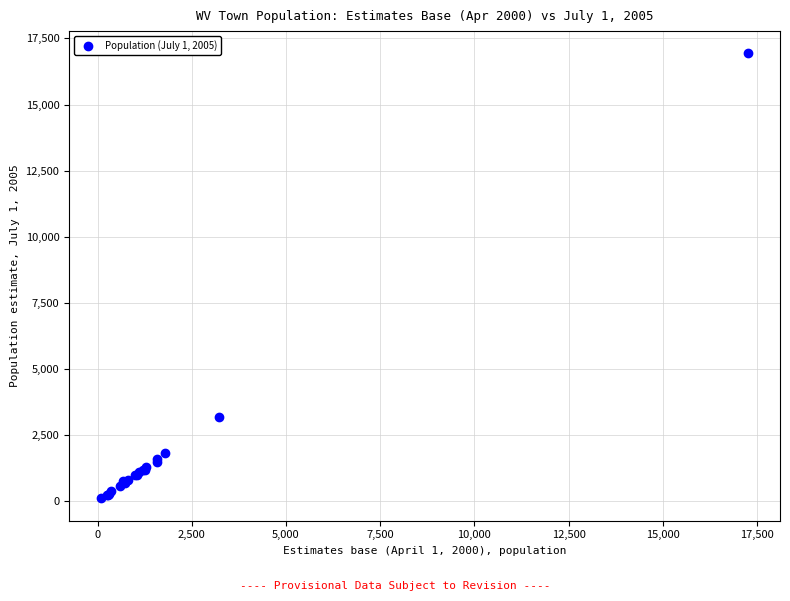

What Y value in the scatter plot is closest to 8520?

3185